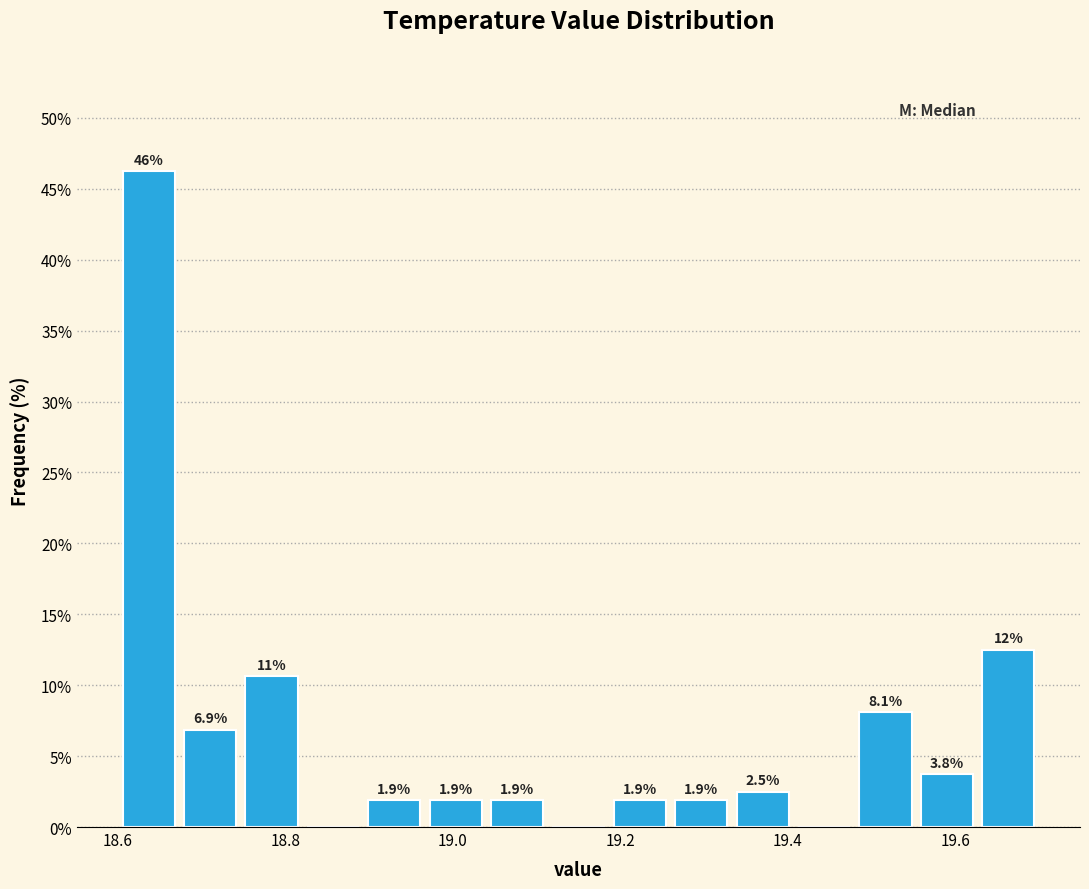

Around what value on the x-axis is the tallest bar? Give the approximate position of its centre, as read against the axis.

18.64